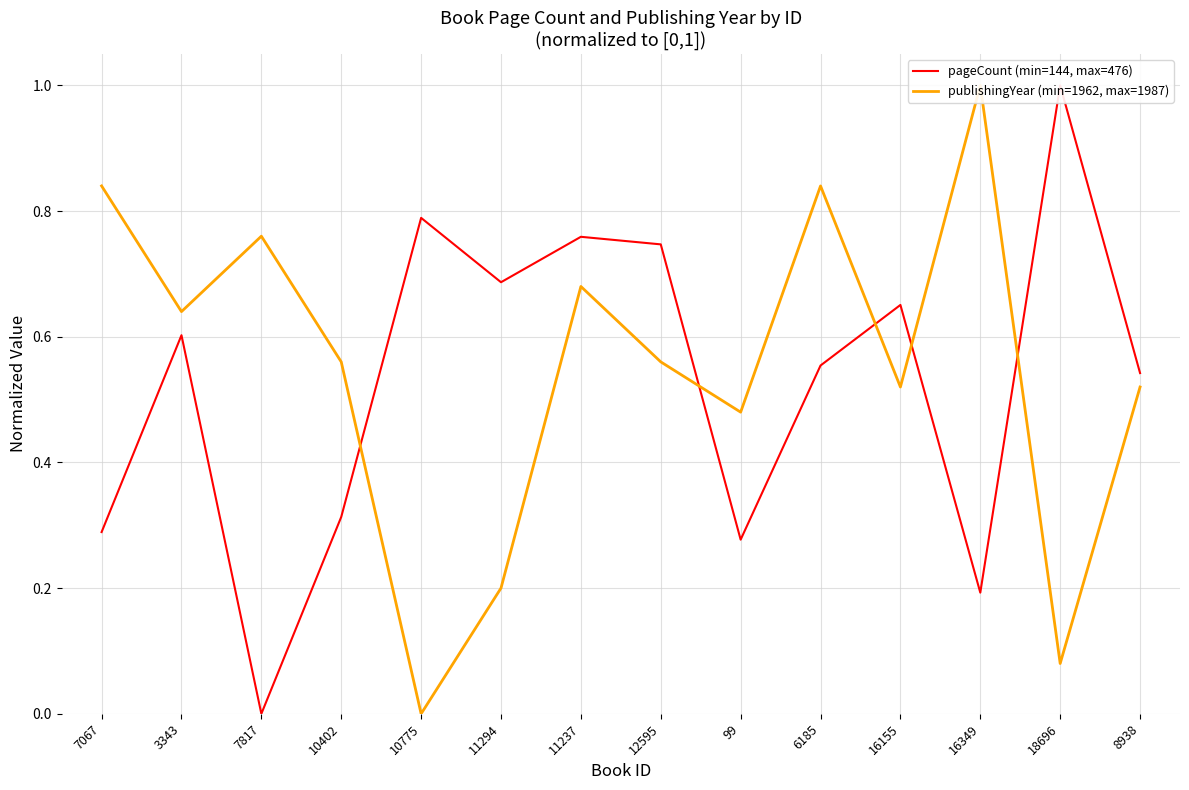

What position from the left is 16349?

12